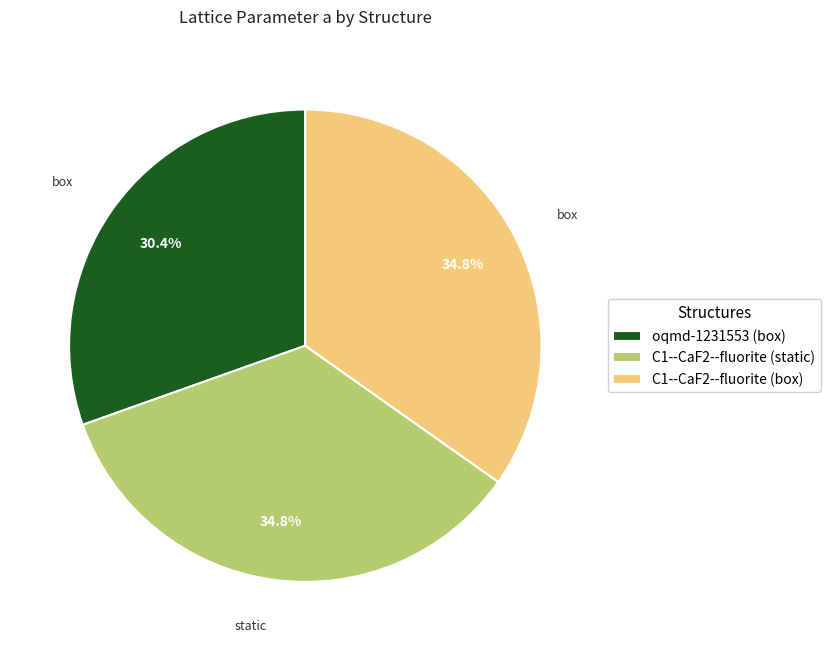

To the nearest percent, what is the difference between the largest and smallest slice percentages?

4%